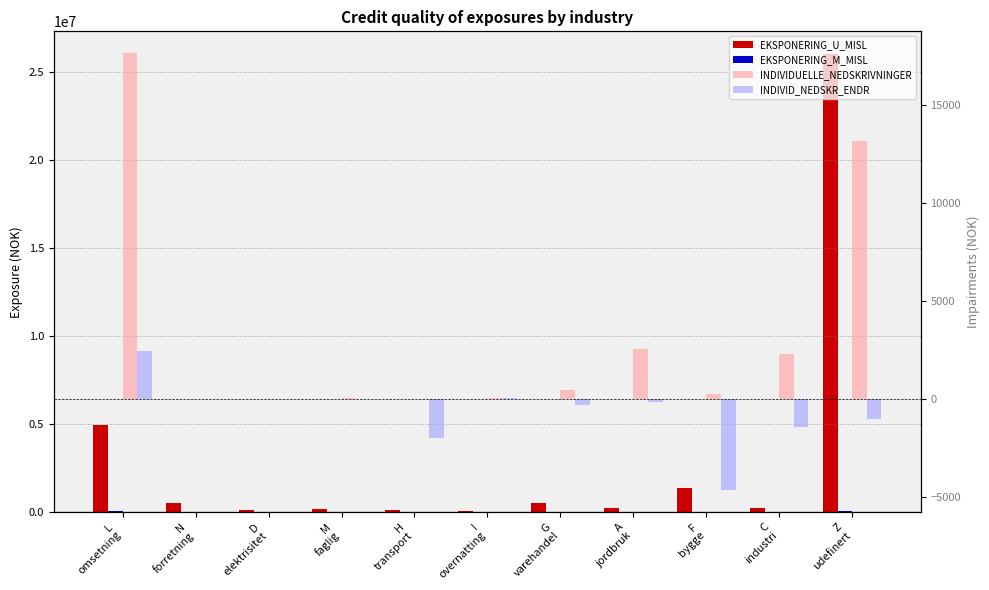

How many values in EKSPONERING_M_MISL are above zero?

10